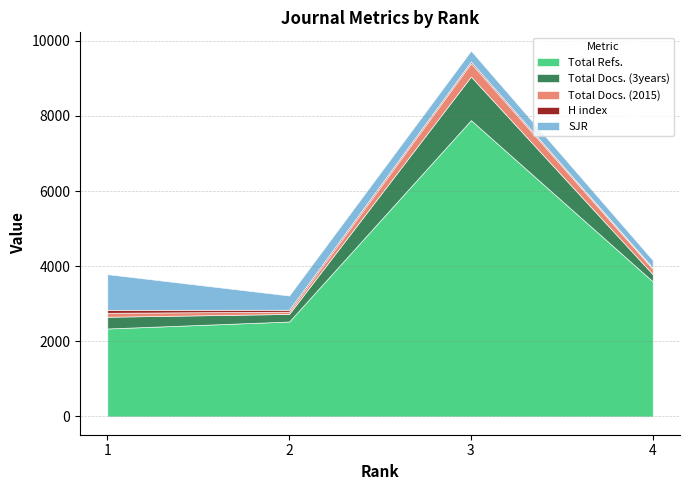

Which has a higher value, 2 or 3?

3